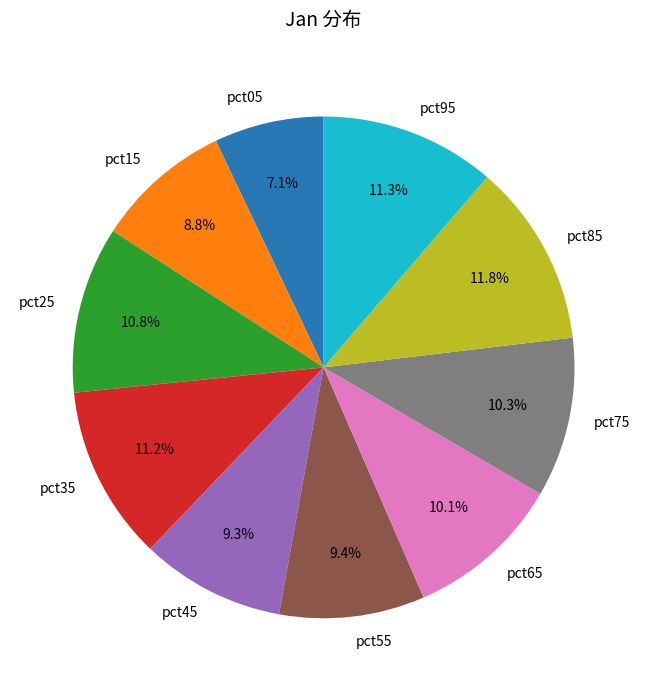

Which has a higher value, pct35 or pct55?

pct35